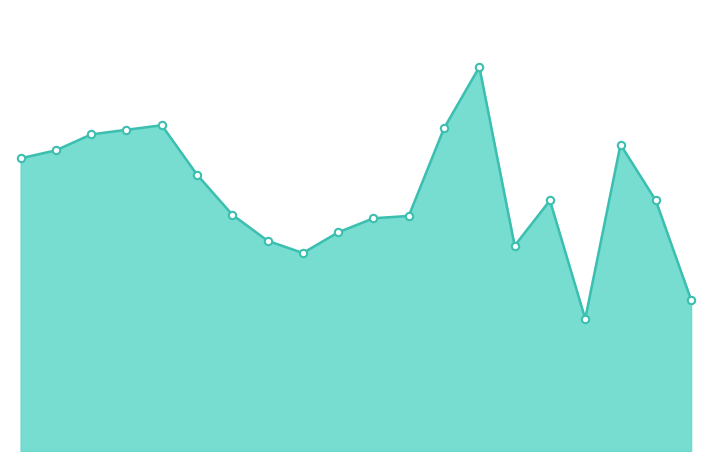

How many lines are shown in the chart?

1